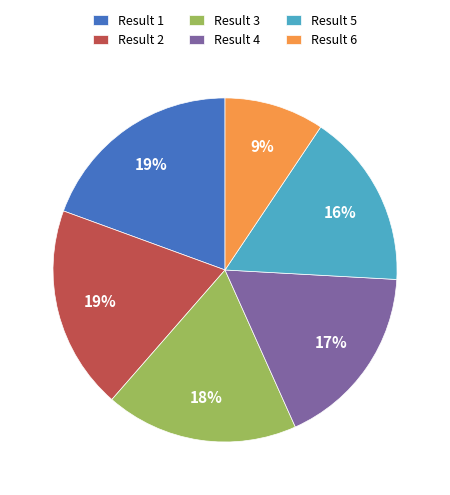

Is there a majority slice in this chart?

No